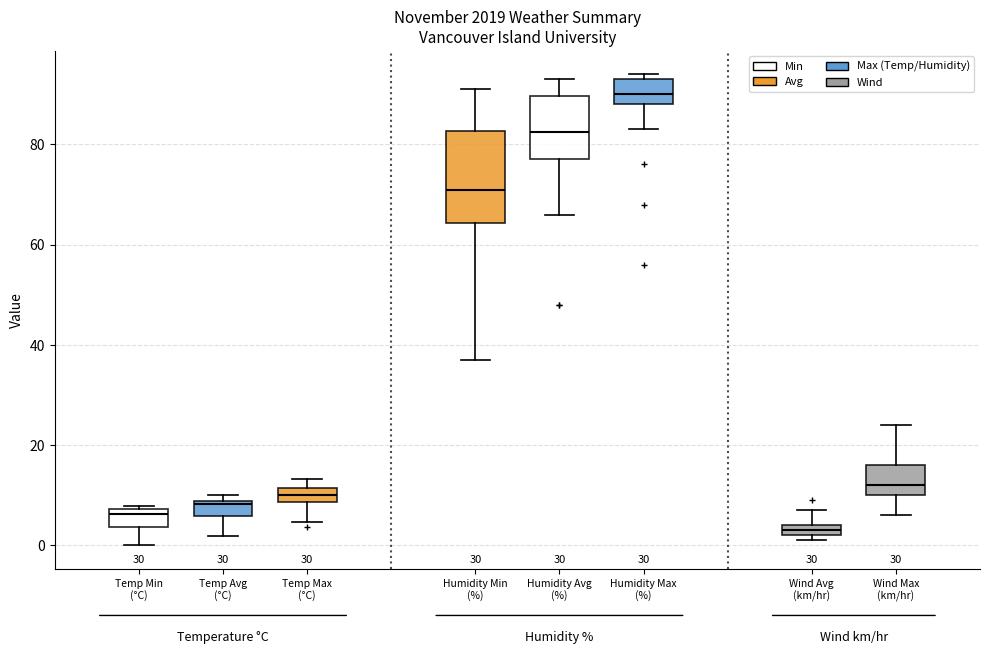

Where is the upper edge of the box for Temp Avg (°C) on the y-axis? The values are not printed on the chart, so give them approximately, as read against the axis.

8